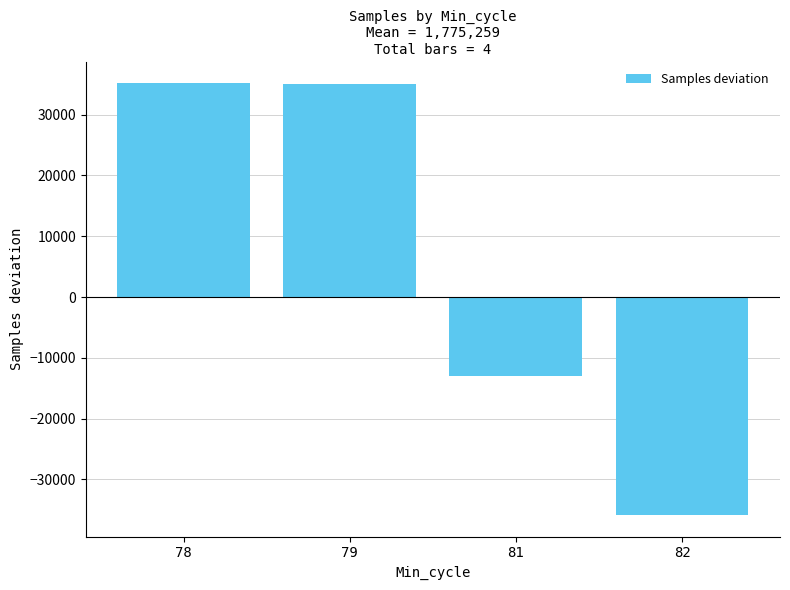

What is the sum of all values?

21421.9